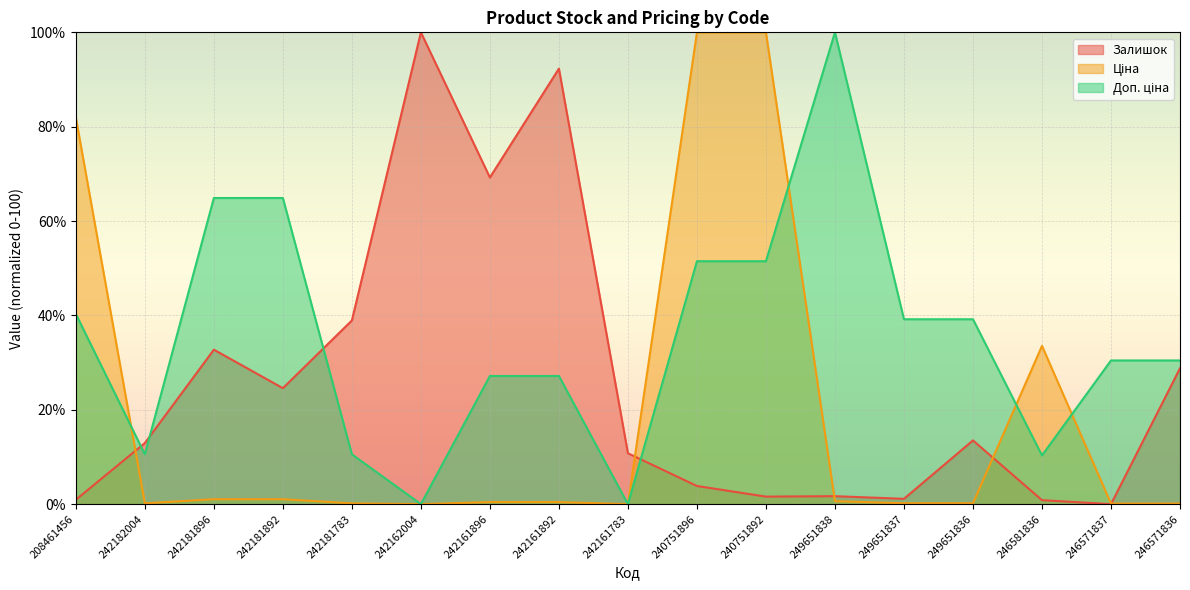

Which series has the largest range (max minus min)?

Залишок